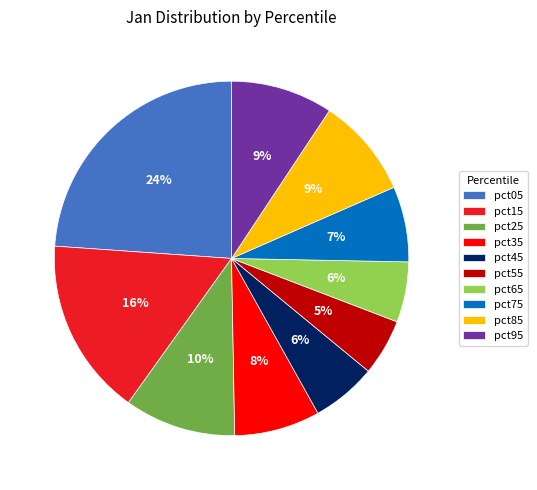

What percentage is the pct65 slice, to the nearest percent?

6%